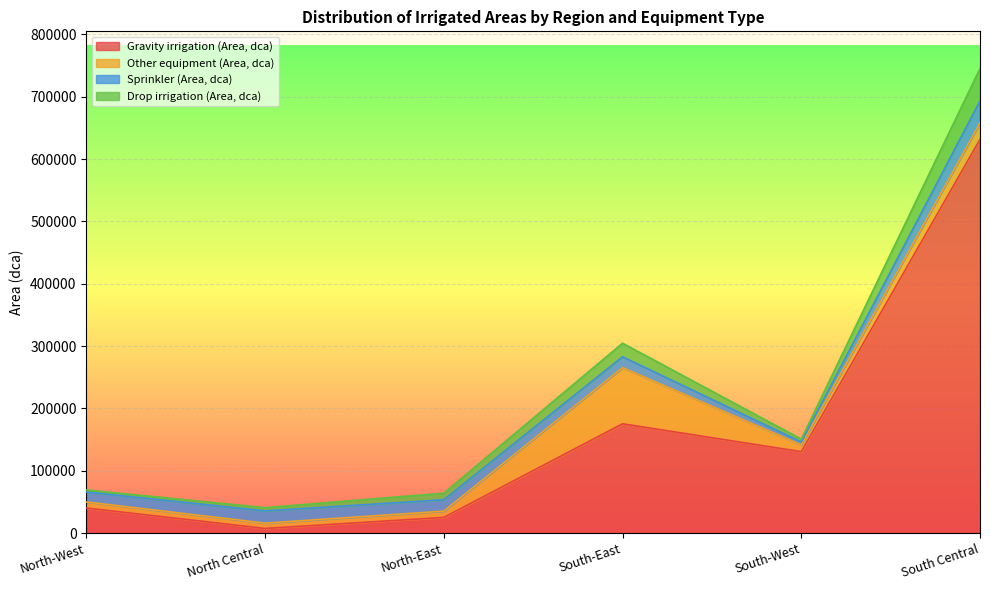

Which series has the largest range (max minus min)?

Gravity irrigation (Area, dca)